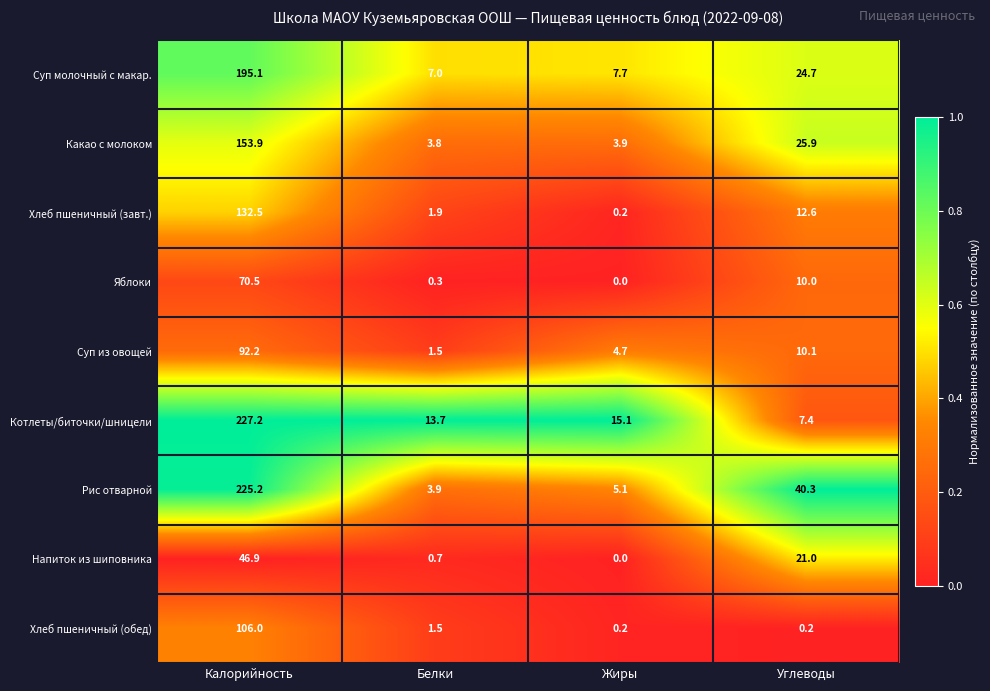

At which label is Какао с молоком closest to 78?

Углеводы